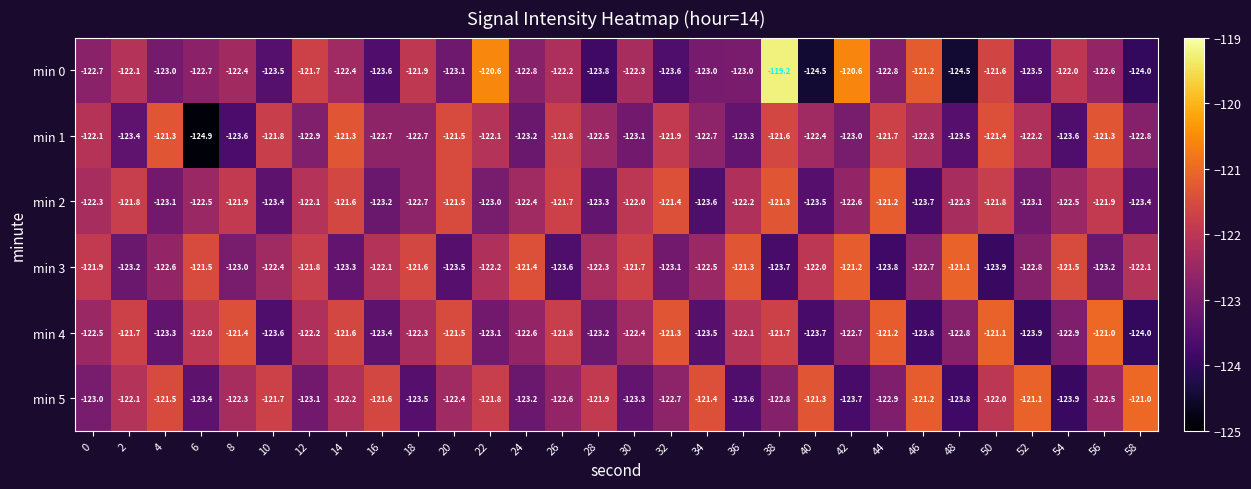

Which series has the widest spread of values?

min 0